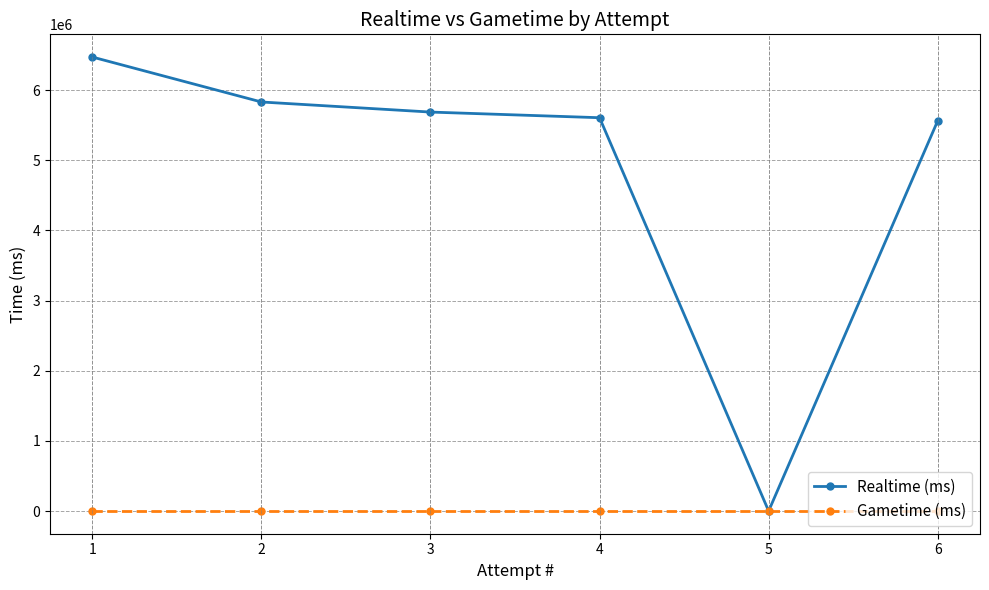

What are all the series names shown in the legend?

Realtime (ms), Gametime (ms)